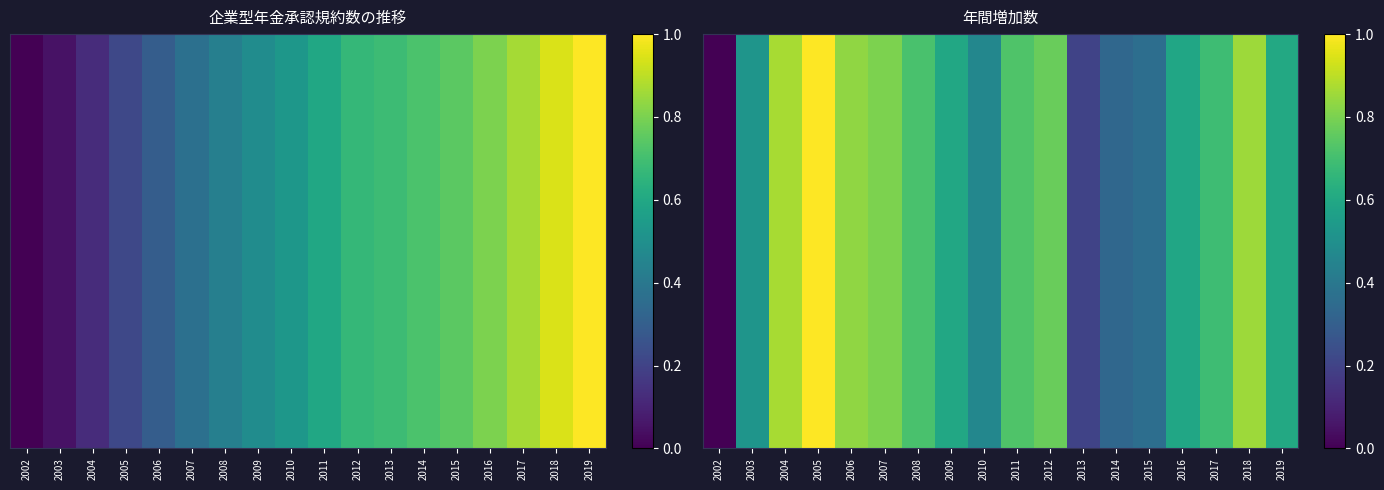

Rank the categories by value from lowest to highest.

2002, 2013, 2014, 2015, 2010, 2003, 2016, 2009, 2019, 2017, 2008, 2011, 2012, 2007, 2006, 2018, 2004, 2005